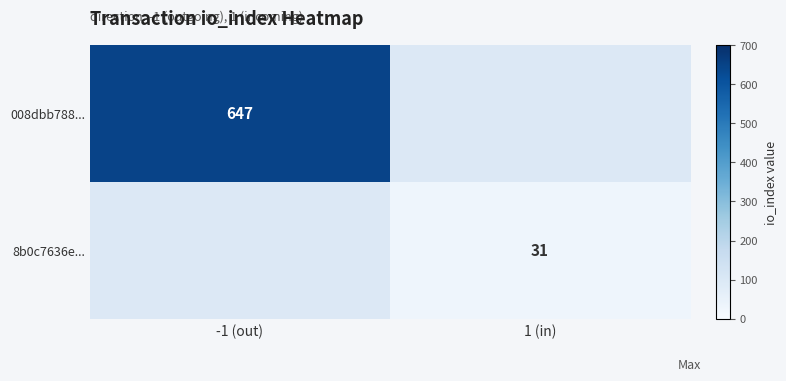

True or false: 008dbb788... has a value of 1109.7 at -1 (out).

False